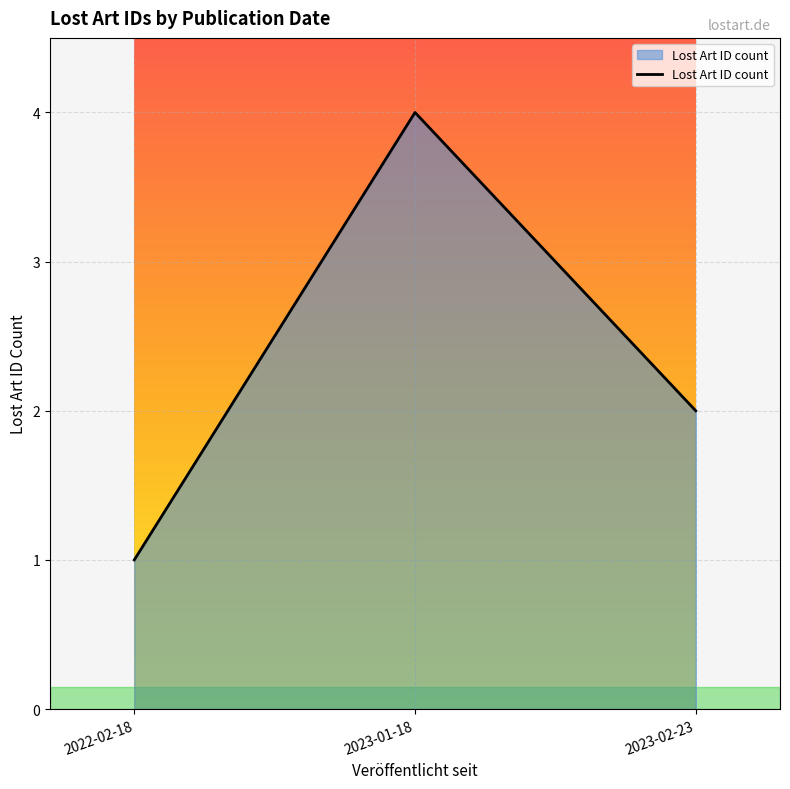

How many values are between 1 and 4?

3